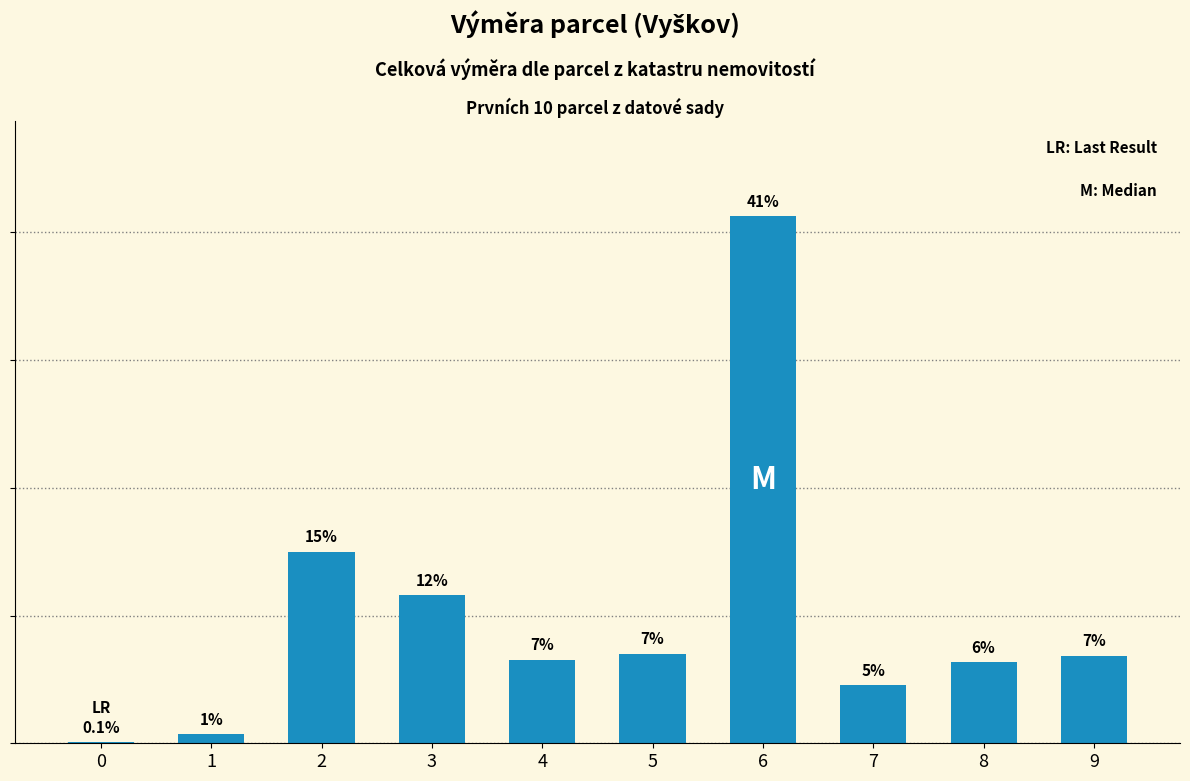

List the labels in order of value, smallest first.

0, 1, 7, 8, 4, 9, 5, 3, 2, 6